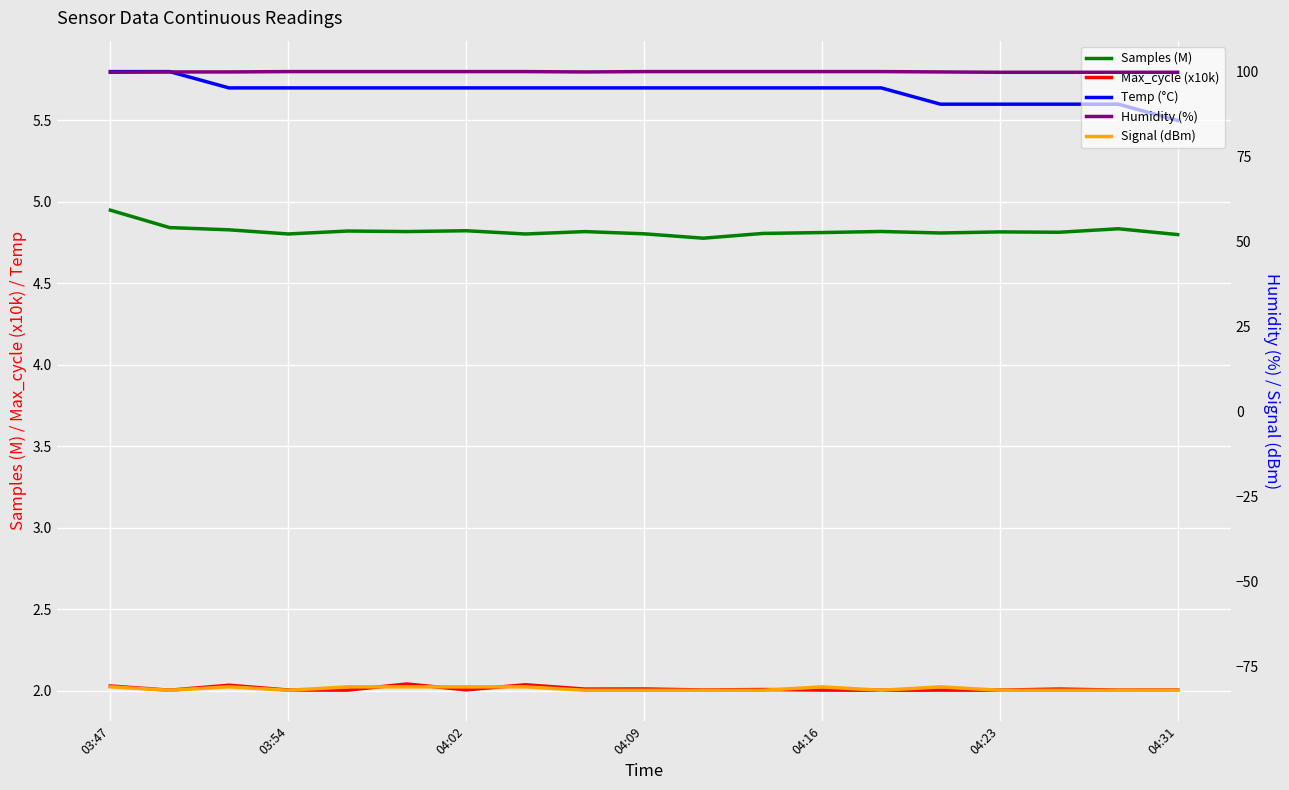

At how many categories does at least one series exceed -68?

19